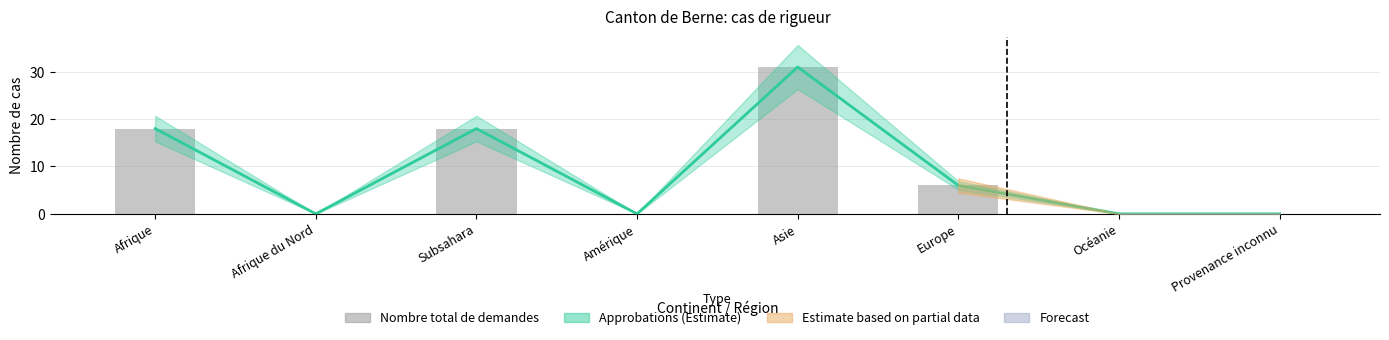

Is it true that Total approbations equals 0 at Amérique?

True